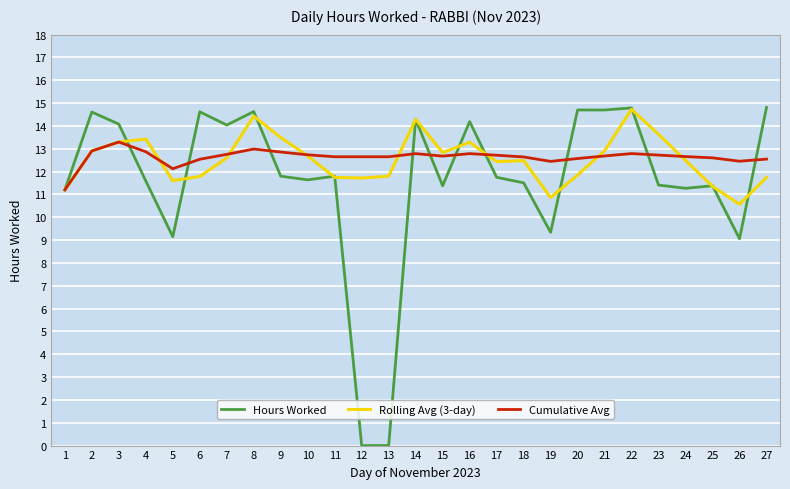

What is the value of the Cumulative Avg point at the 6th from the left?

12.5